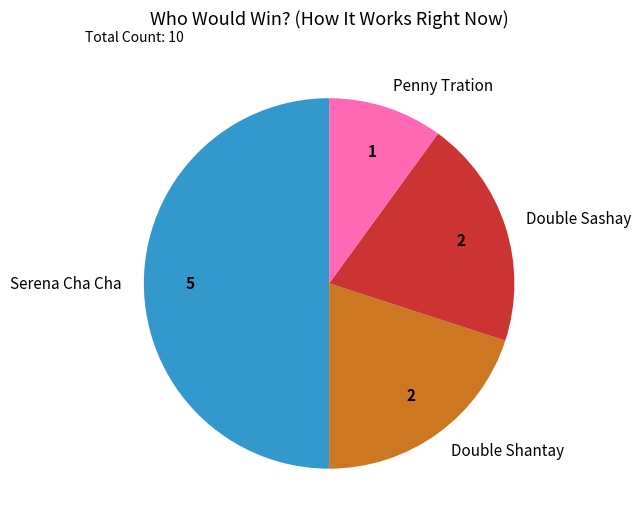

What is the ratio of the value at Penny Tration to the value at Double Shantay?

0.5